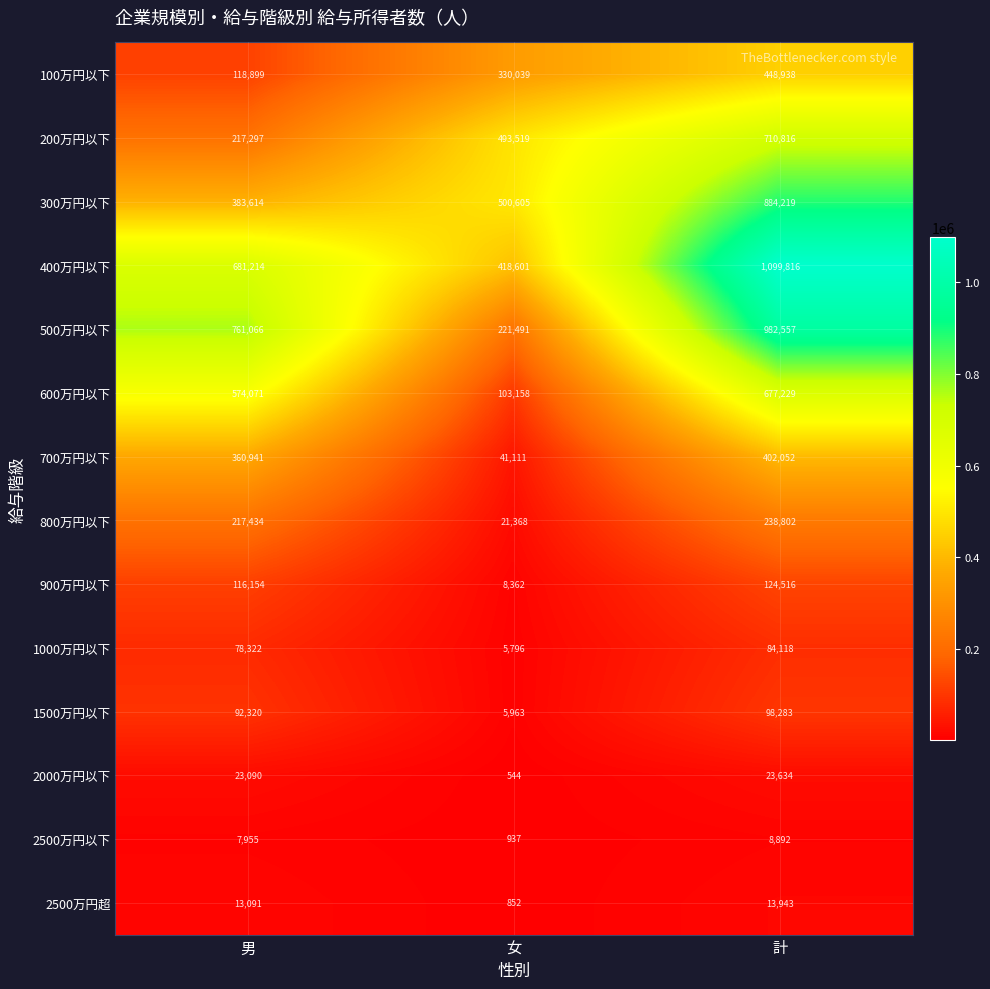

Which category has the lowest value across all series?

女